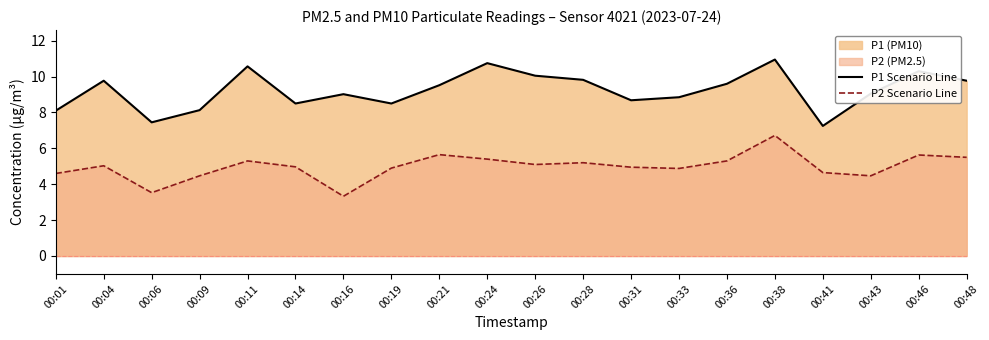

What is the maximum value shown in the chart?

10.9